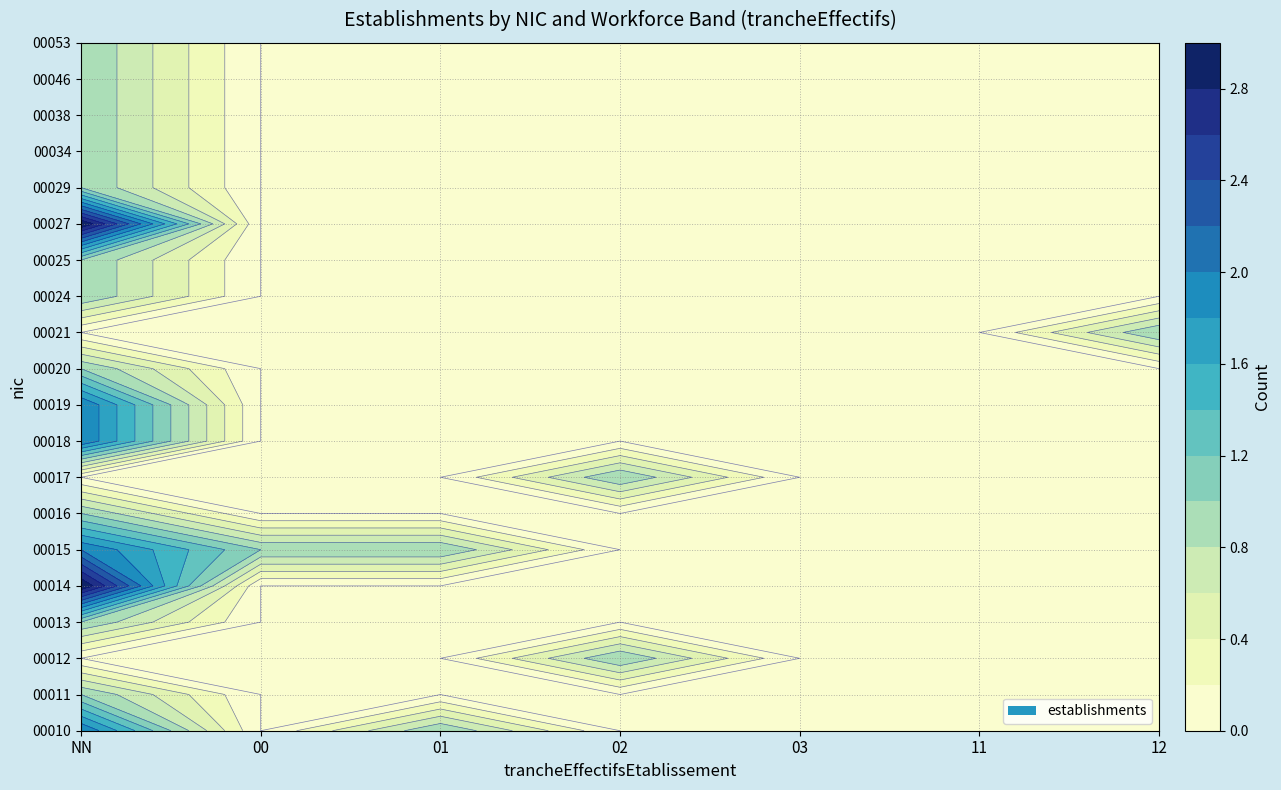

Rank the categories by 00029 value from lowest to highest.

00, 01, 02, 03, 11, 12, NN